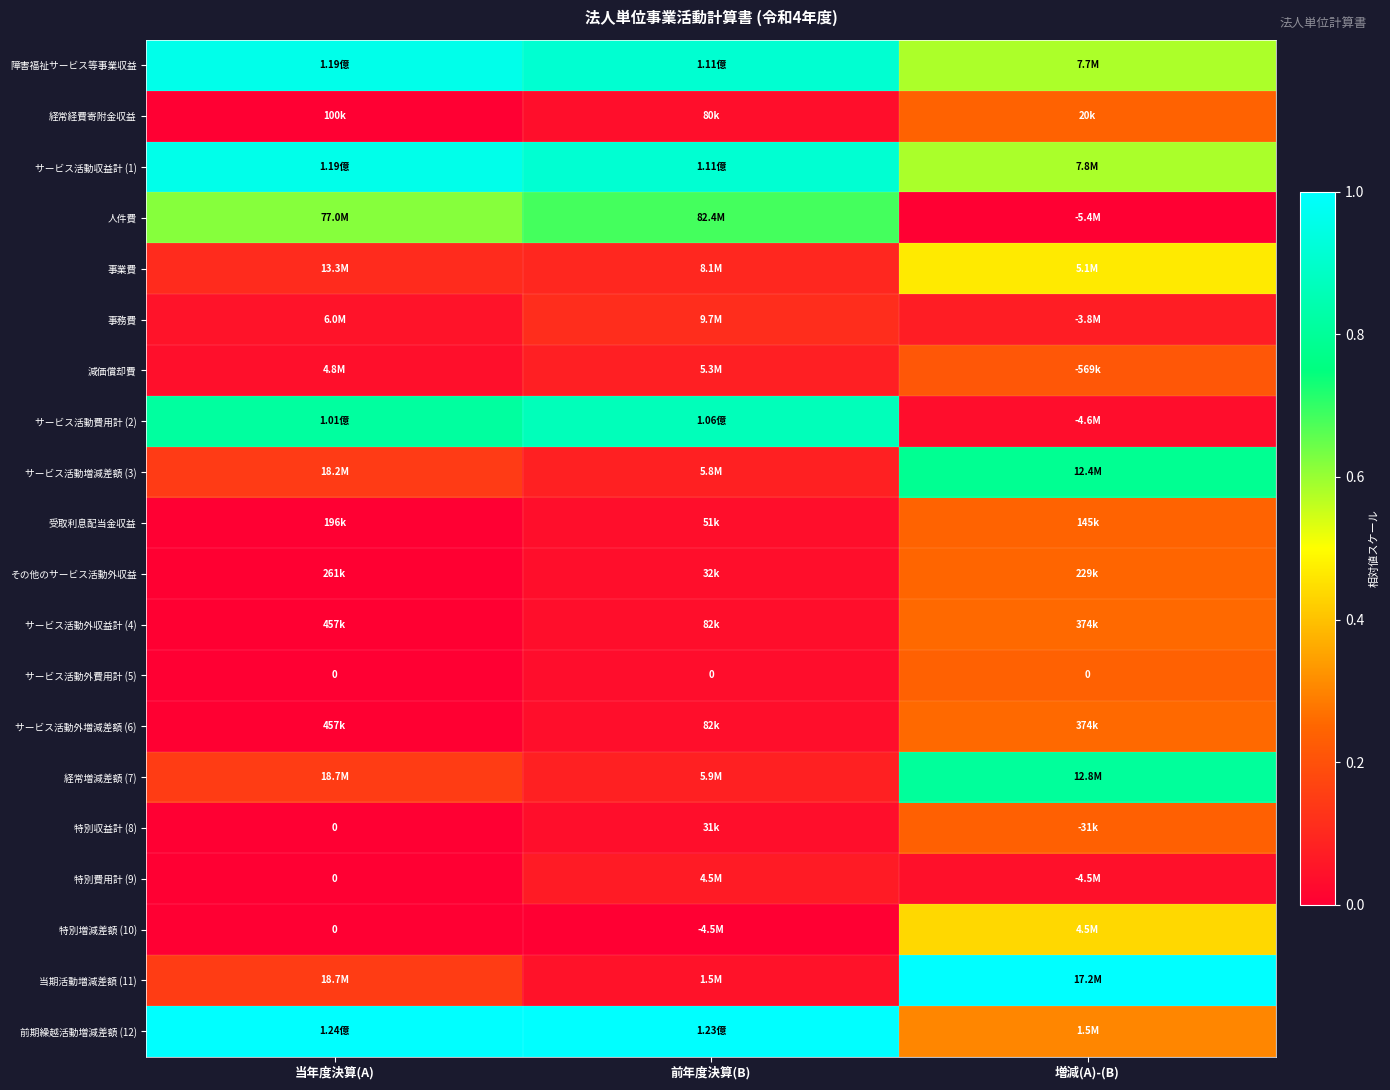

At 前年度決算(B), list the series in order from smallest to largest.

特別増減差額 (10), サービス活動外費用計 (5), 特別収益計 (8), その他のサービス活動外収益, 受取利息配当金収益, 経常経費寄附金収益, サービス活動外収益計 (4), サービス活動外増減差額 (6), 当期活動増減差額 (11), 特別費用計 (9), 減価償却費, サービス活動増減差額 (3), 経常増減差額 (7), 事業費, 事務費, 人件費, サービス活動費用計 (2), 障害福祉サービス等事業収益, サービス活動収益計 (1), 前期繰越活動増減差額 (12)